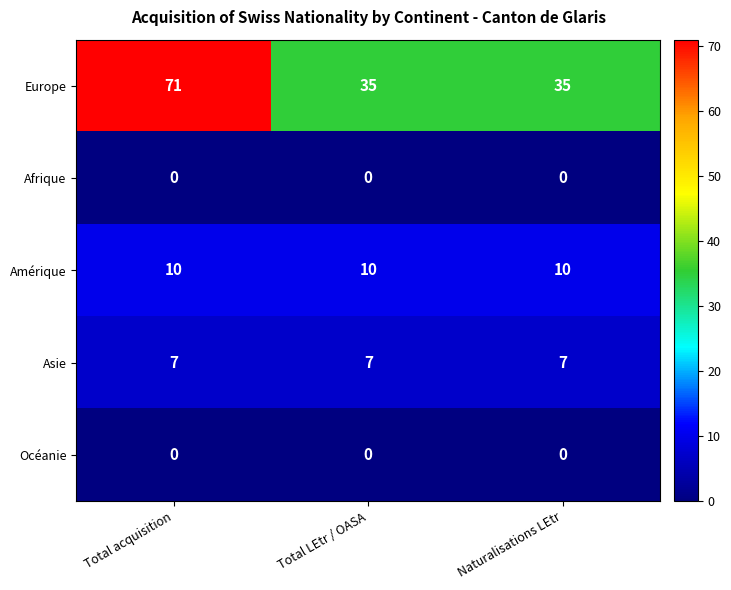

Which series has the largest range (max minus min)?

Europe